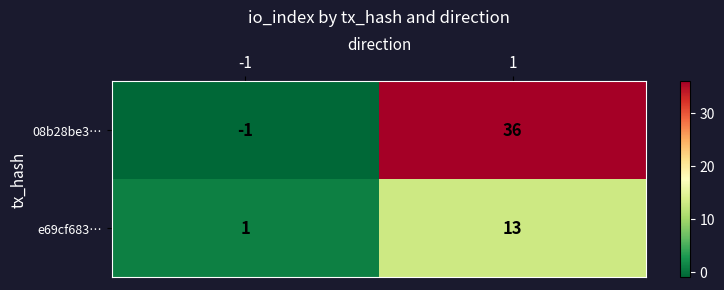

List the series in order of their overall mean, highest first.

08b28be3…, e69cf683…